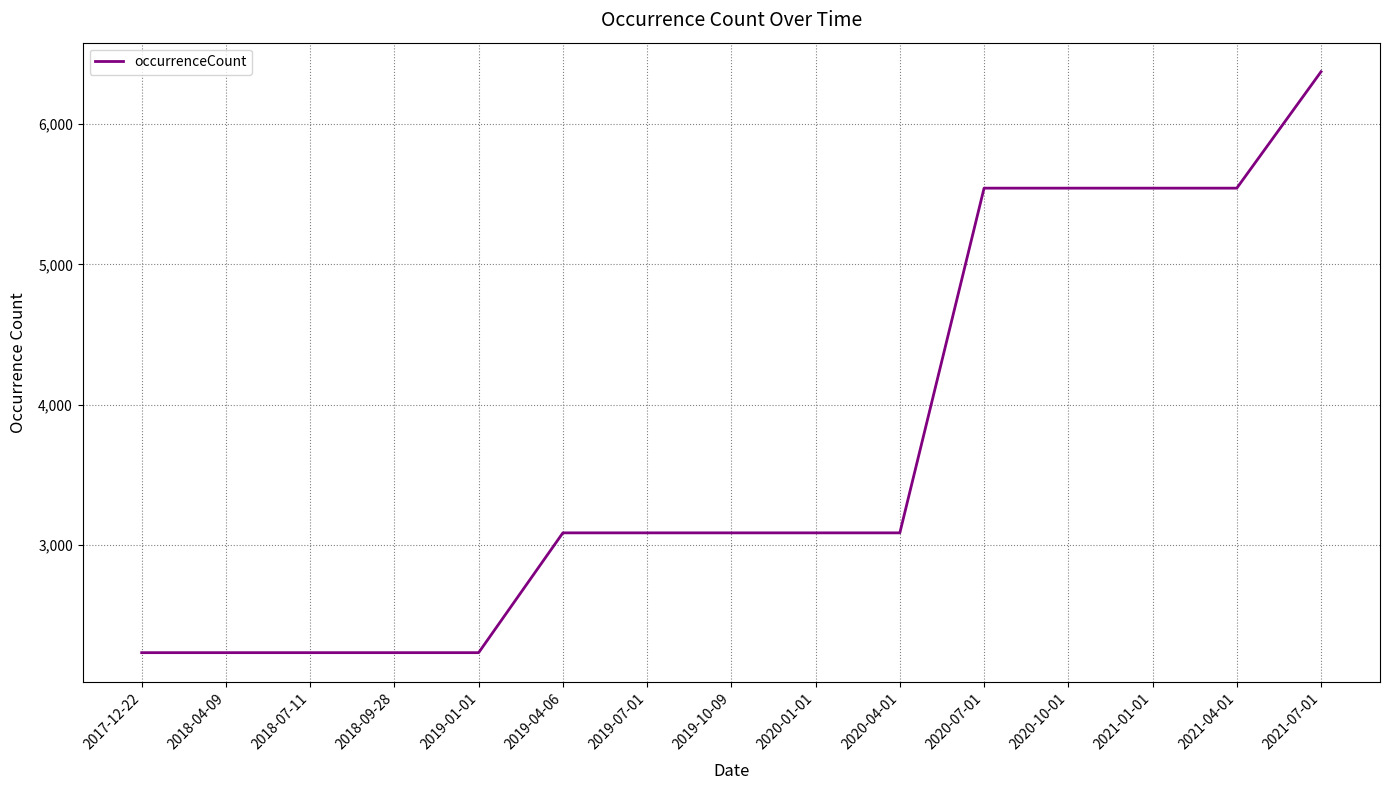

What is the difference between the maximum and minimum values?

4146